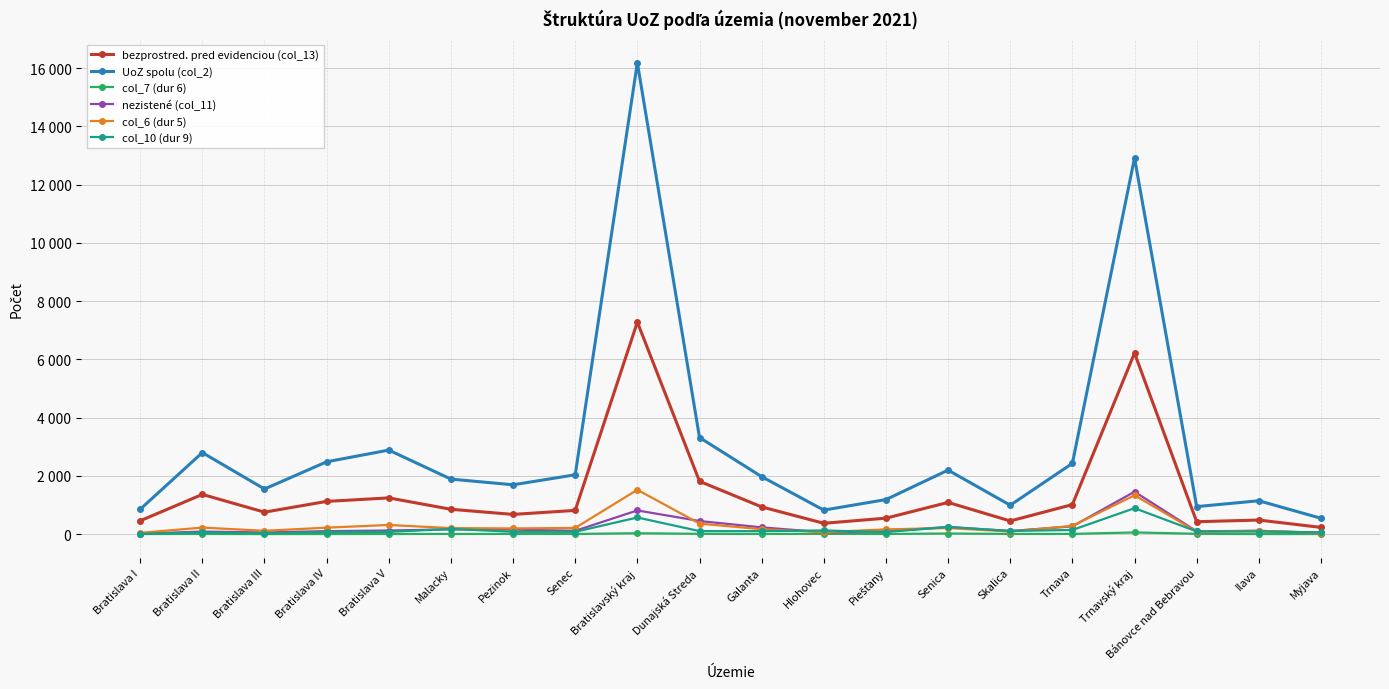

Is this an area chart (filled region under the line)?

No